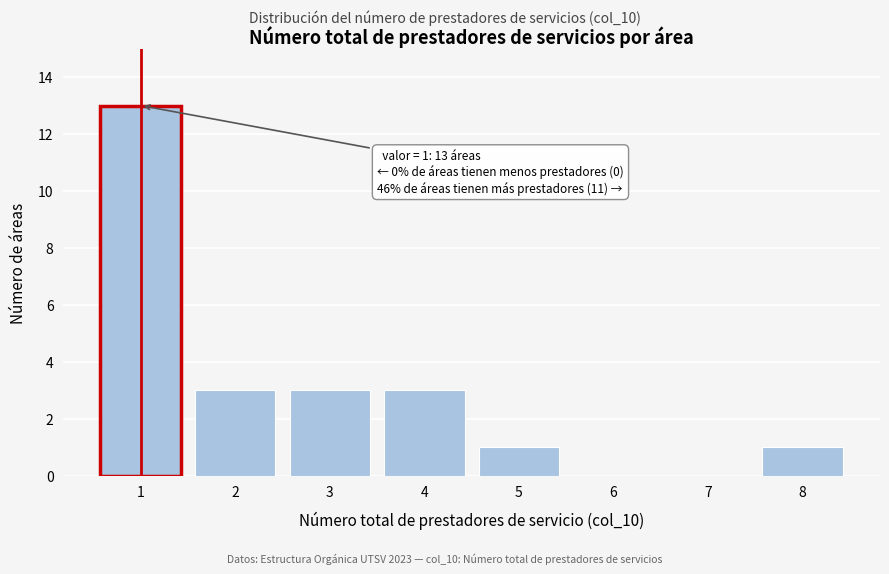

Reading right to left, extract all data points from this chart.

8=1	7=0	6=0	5=1	4=3	3=3	2=3	1=13